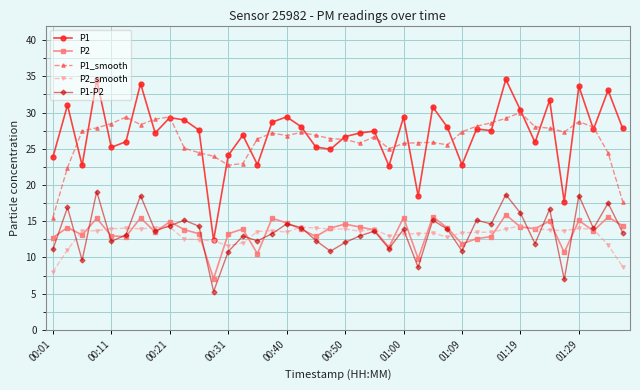

What is the value of the P1_smooth point at the 13th from the left?

22.7